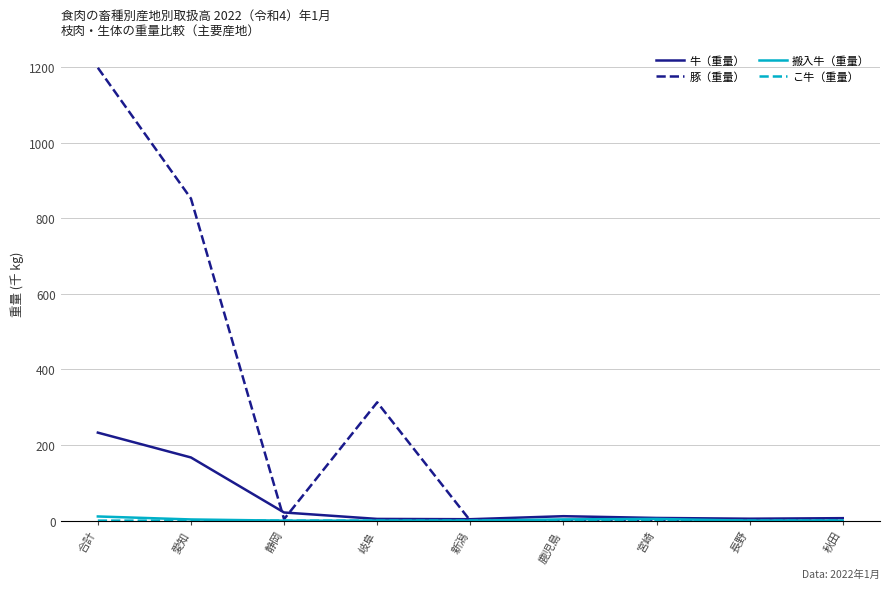

Which series has the largest total across all categories?

豚（重量）